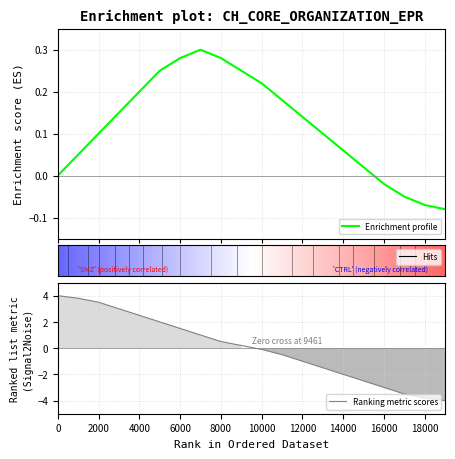

True or false: Ranking metric scores has a value of 0.7 at 2000.

False